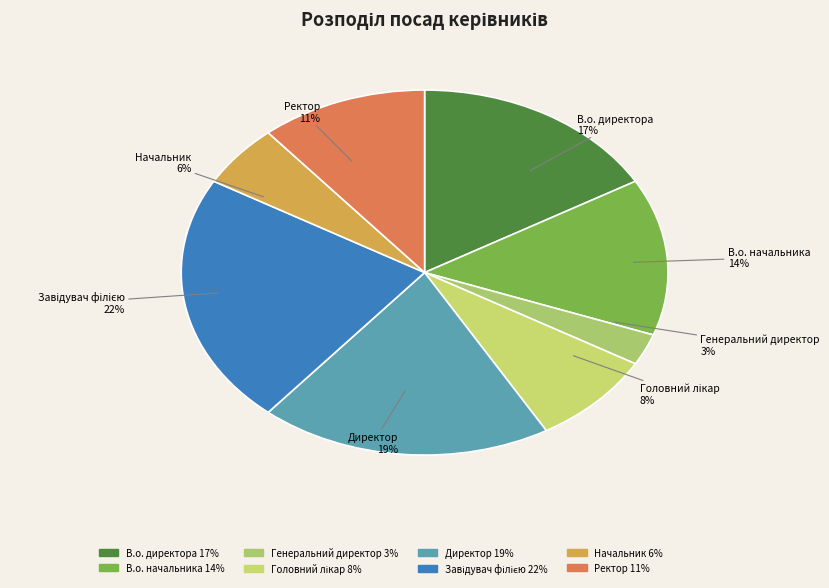

To the nearest percent, what is the difference between the largest and smallest slice percentages?

19%